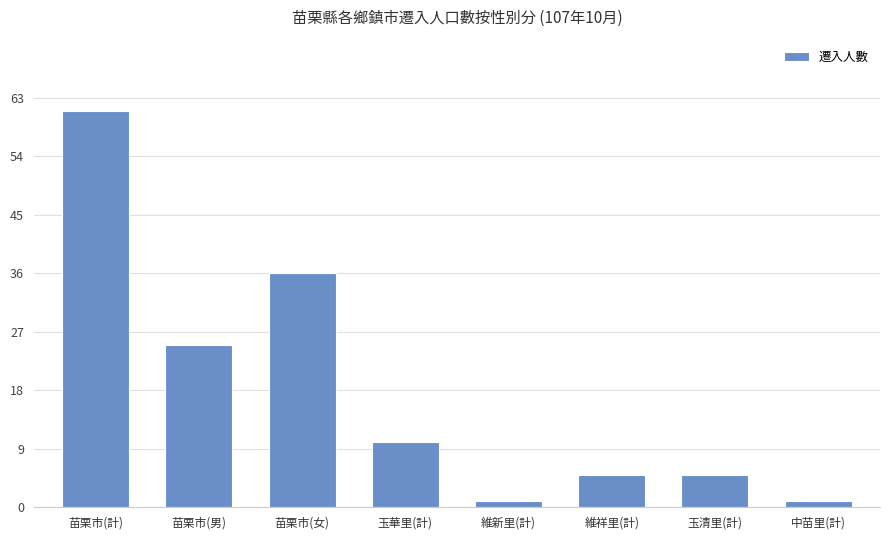

What position from the right is 中苗里(計)?

1